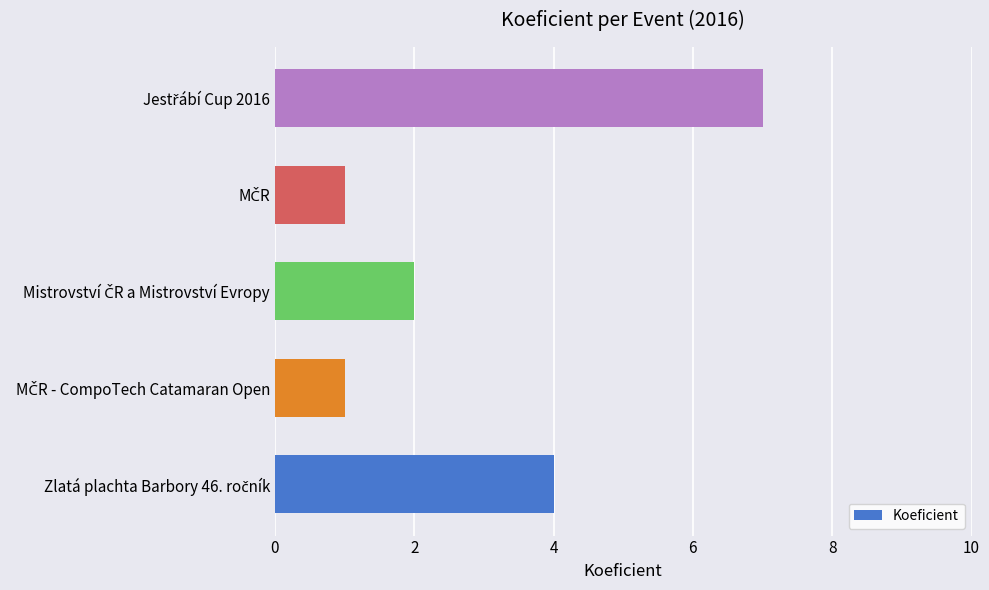

What is the difference between the maximum and minimum values?

6